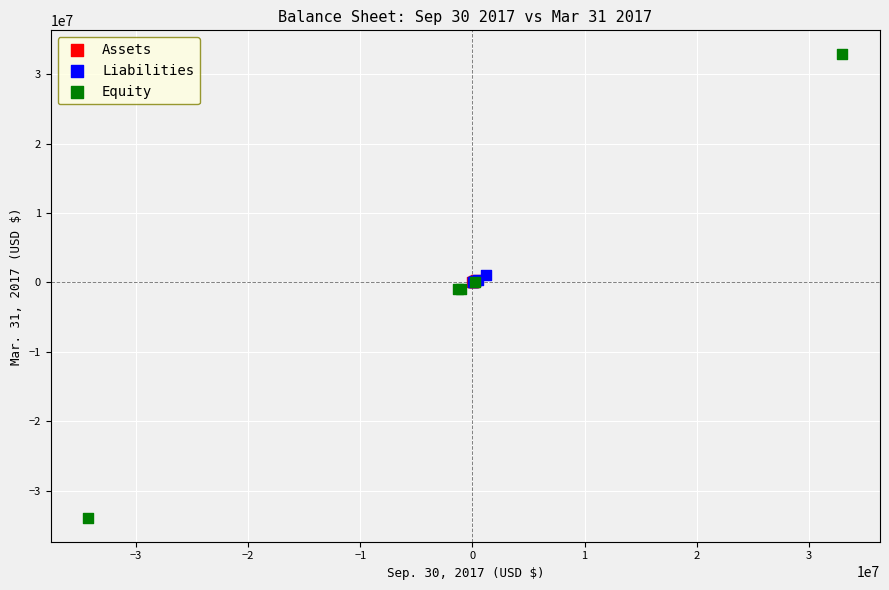

Which series reaches the minimum Y coordinate?

Equity